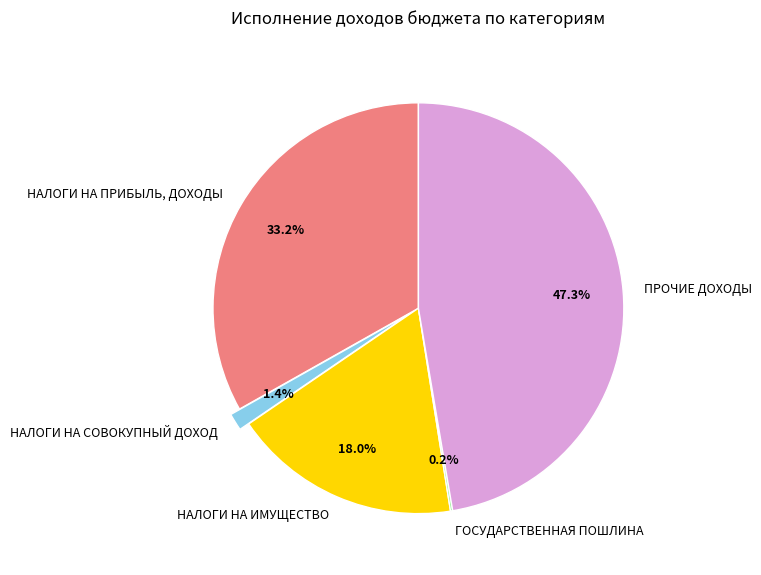

What percentage do НАЛОГИ НА ИМУЩЕСТВО and НАЛОГИ НА ПРИБЫЛЬ, ДОХОДЫ together represent?

51.1%